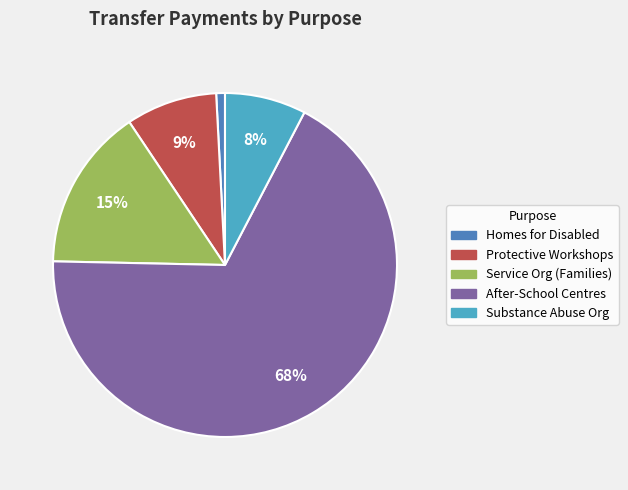

To the nearest percent, what percentage of the pie is Substance Abuse Org?

8%